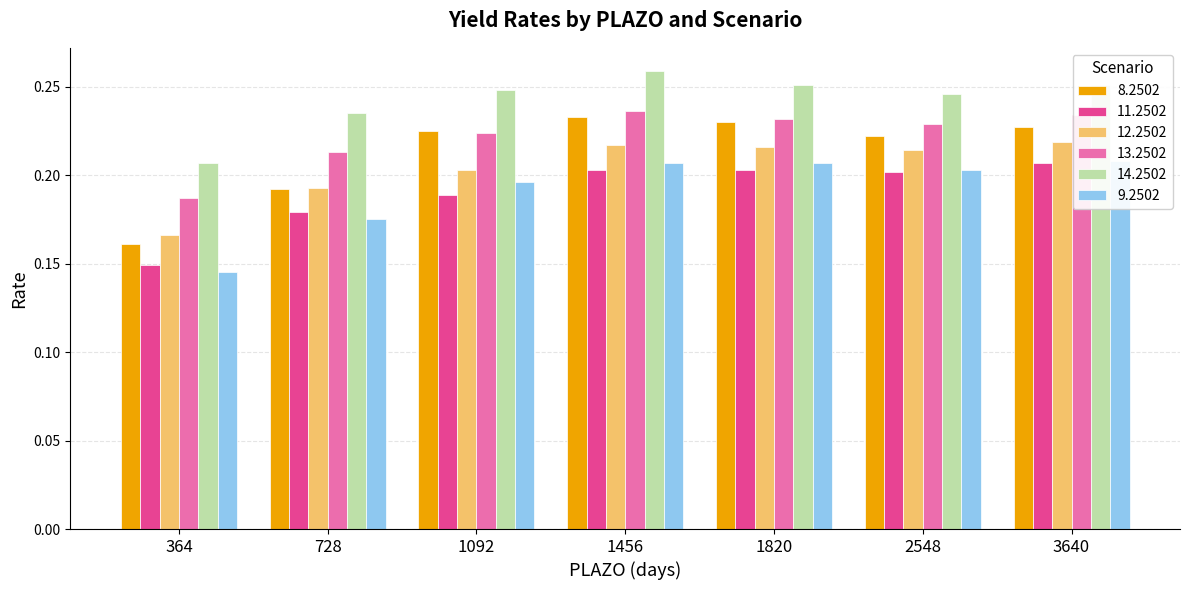

What is the value of the 14.2502 bar at the 3rd from the left?

0.2